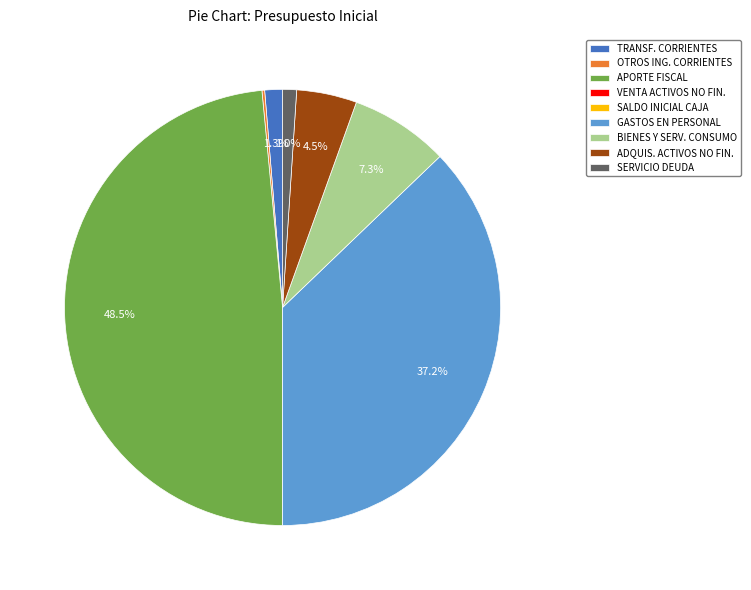

Approximately how many times larger is the value at TRANSF. CORRIENTES compared to ADQUIS. ACTIVOS NO FIN.?

0.3